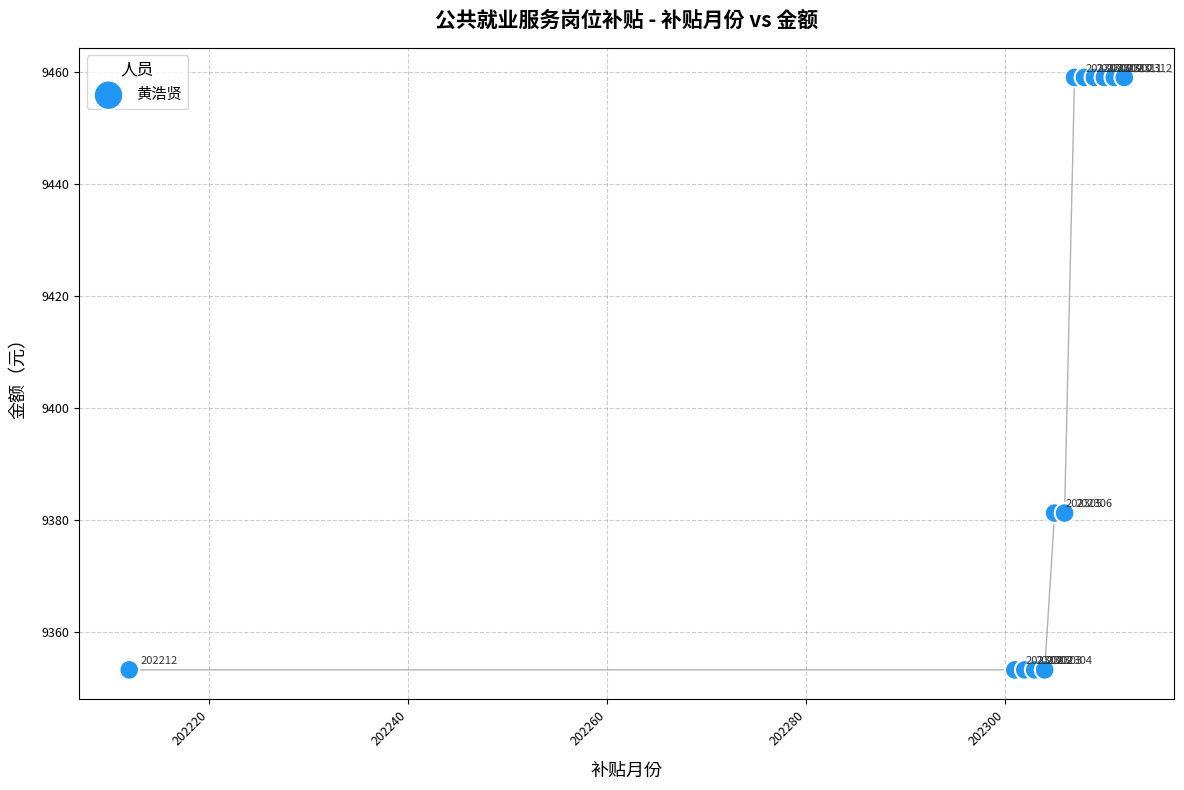

What Y value in the scatter plot is closest to 9406?

9381.3